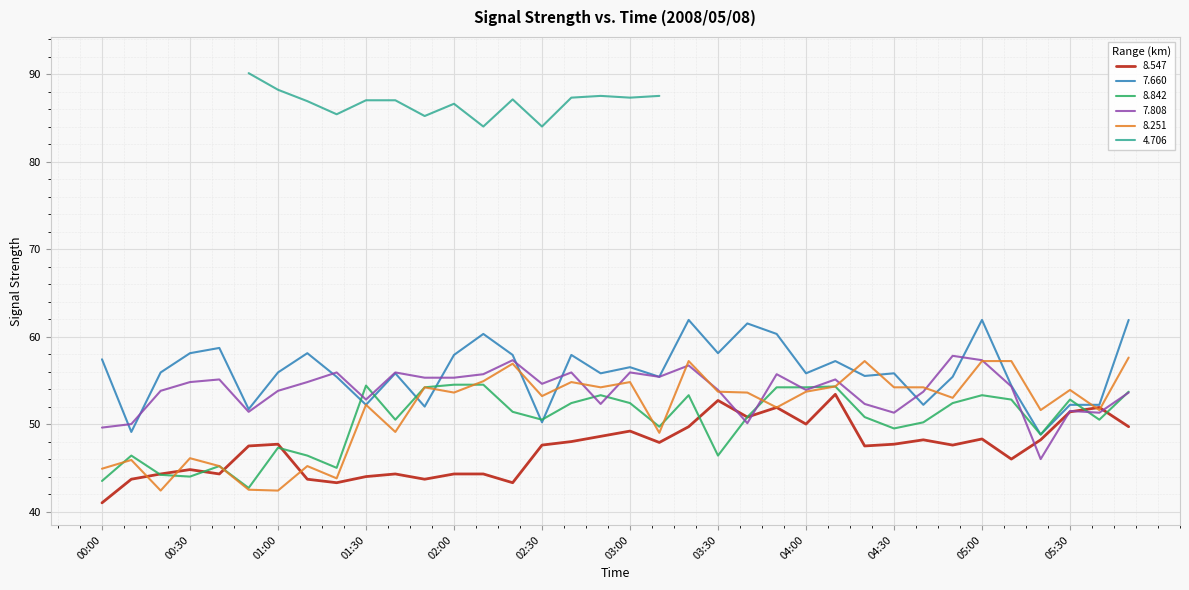

The 8.547 series shows 44.8 at 00:30. True or false?

True